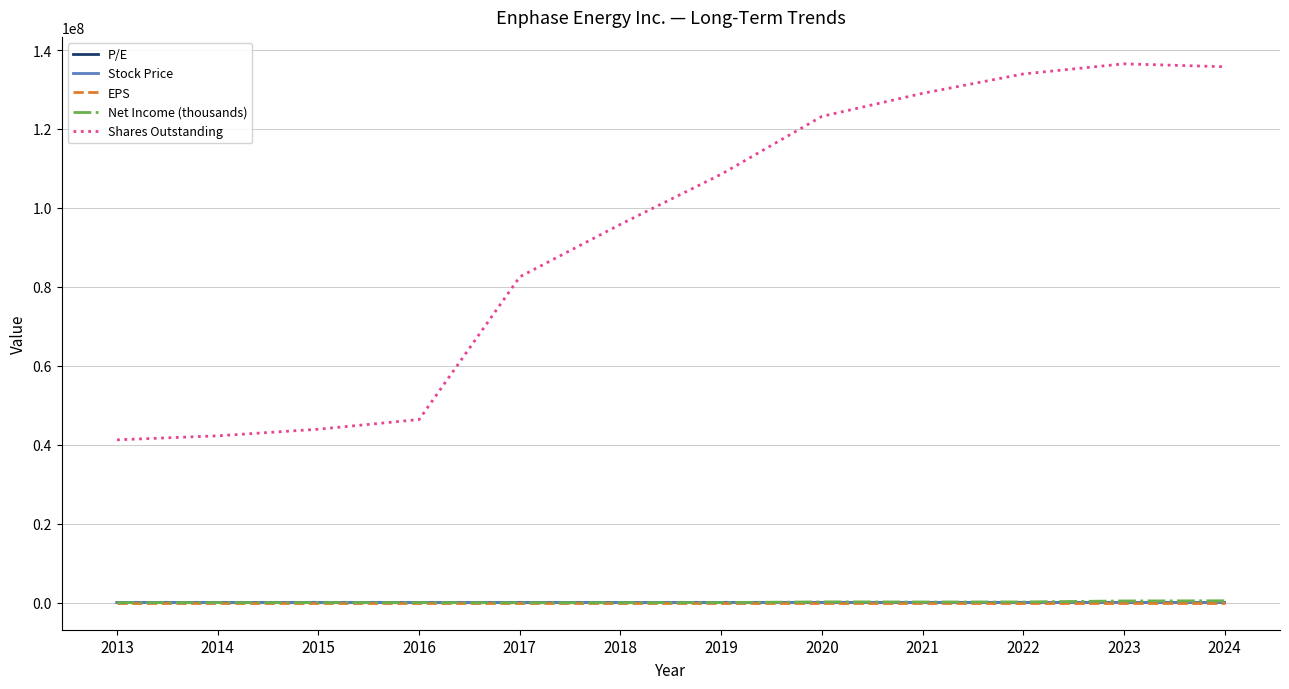

Which series ends up on top after the final intersection of Net Income (thousands) and P/E?

Net Income (thousands)